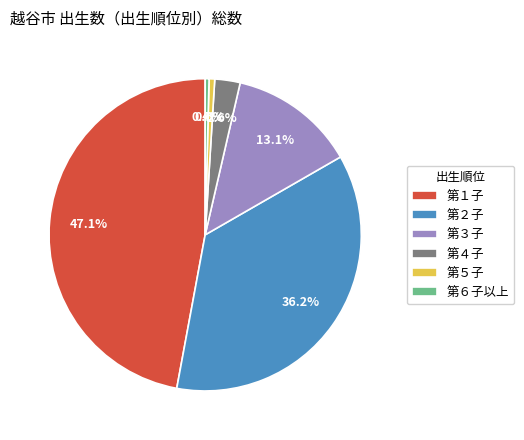

To the nearest percent, what is the difference between the 第１子 and 第６子以上 slice percentages?

47%